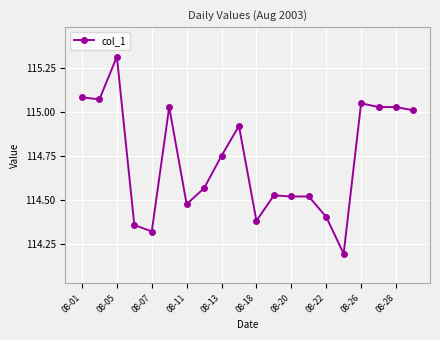

What is the average value?

114.7